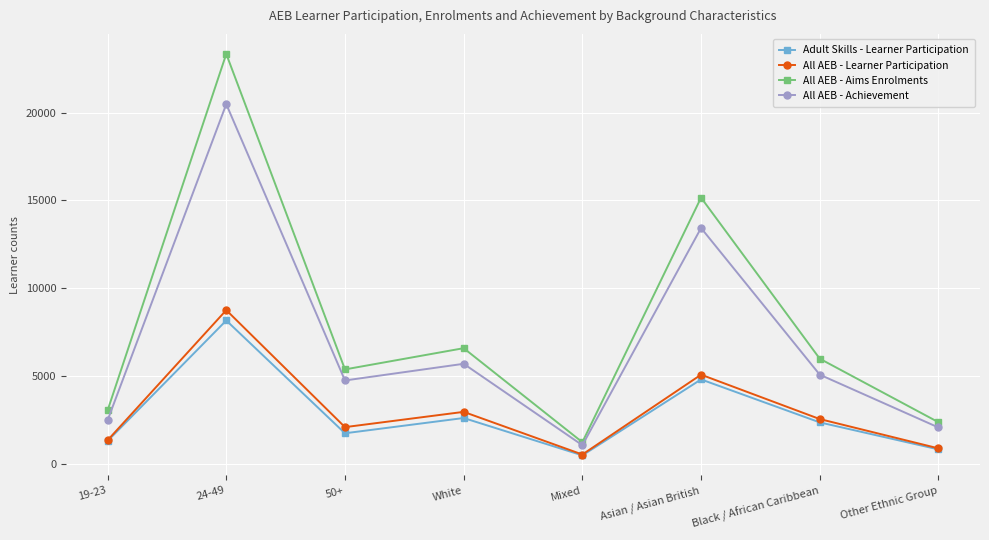

True or false: Adult Skills - Learner Participation and All AEB - Achievement intersect in this chart.

False